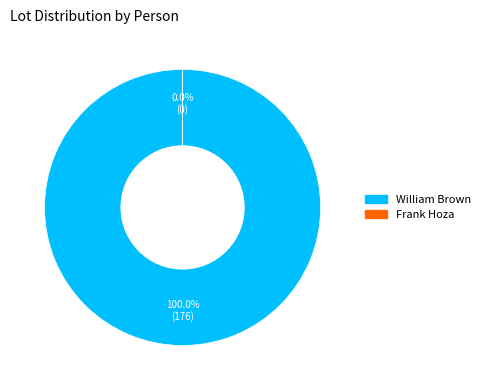

What percentage is NOT represented by Frank Hoza?

100.0%